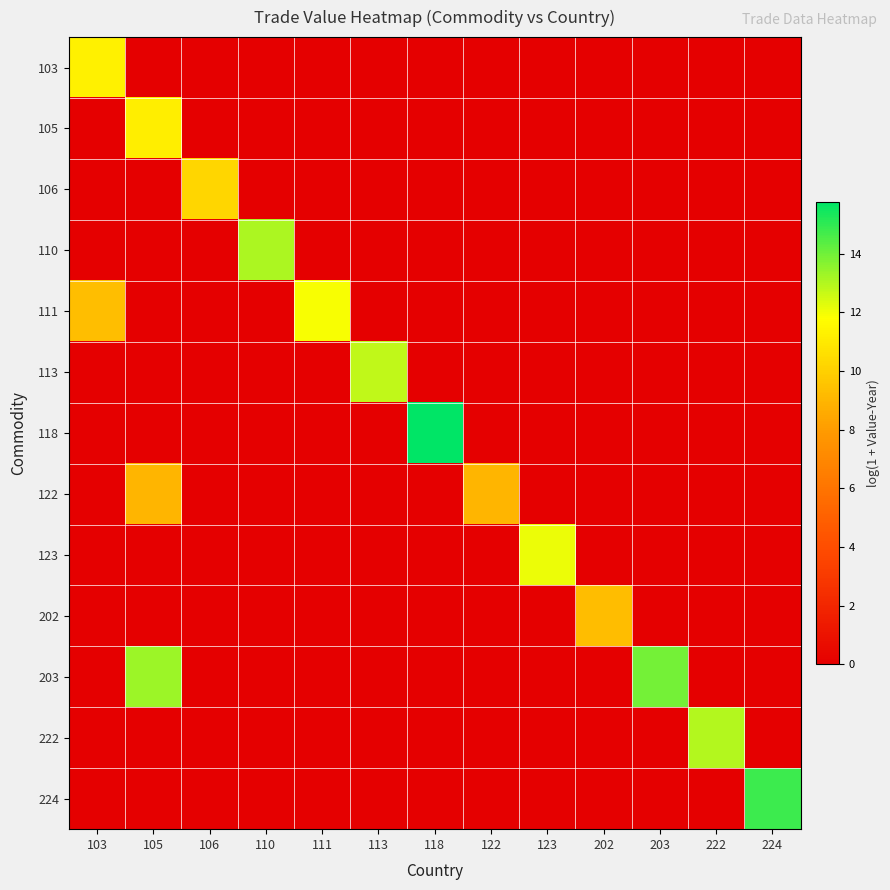

Reading right to left, transcribe all the data shown in this chart.

103: 224=0.0	222=0.0	203=0.0	202=0.0	123=0.0	122=0.0	118=0.0	113=0.0	111=0.0	110=0.0	106=0.0	105=0.0	103=11.3
105: 224=0.0	222=0.0	203=0.0	202=0.0	123=0.0	122=0.0	118=0.0	113=0.0	111=0.0	110=0.0	106=0.0	105=11.1	103=0.0
106: 224=0.0	222=0.0	203=0.0	202=0.0	123=0.0	122=0.0	118=0.0	113=0.0	111=0.0	110=0.0	106=10.2	105=0.0	103=0.0
110: 224=0.0	222=0.0	203=0.0	202=0.0	123=0.0	122=0.0	118=0.0	113=0.0	111=0.0	110=13.1	106=0.0	105=0.0	103=0.0
111: 224=0.0	222=0.0	203=0.0	202=0.0	123=0.0	122=0.0	118=0.0	113=0.0	111=11.9	110=0.0	106=0.0	105=0.0	103=9.3
113: 224=0.0	222=0.0	203=0.0	202=0.0	123=0.0	122=0.0	118=0.0	113=12.8	111=0.0	110=0.0	106=0.0	105=0.0	103=0.0
118: 224=0.0	222=0.0	203=0.0	202=0.0	123=0.0	122=0.0	118=15.8	113=0.0	111=0.0	110=0.0	106=0.0	105=0.0	103=0.0
122: 224=0.0	222=0.0	203=0.0	202=0.0	123=0.0	122=8.9	118=0.0	113=0.0	111=0.0	110=0.0	106=0.0	105=8.9	103=0.0
123: 224=0.0	222=0.0	203=0.0	202=0.0	123=12.1	122=0.0	118=0.0	113=0.0	111=0.0	110=0.0	106=0.0	105=0.0	103=0.0
202: 224=0.0	222=0.0	203=0.0	202=9.3	123=0.0	122=0.0	118=0.0	113=0.0	111=0.0	110=0.0	106=0.0	105=0.0	103=0.0
203: 224=0.0	222=0.0	203=14.0	202=0.0	123=0.0	122=0.0	118=0.0	113=0.0	111=0.0	110=0.0	106=0.0	105=13.4	103=0.0
222: 224=0.0	222=12.9	203=0.0	202=0.0	123=0.0	122=0.0	118=0.0	113=0.0	111=0.0	110=0.0	106=0.0	105=0.0	103=0.0
224: 224=14.8	222=0.0	203=0.0	202=0.0	123=0.0	122=0.0	118=0.0	113=0.0	111=0.0	110=0.0	106=0.0	105=0.0	103=0.0